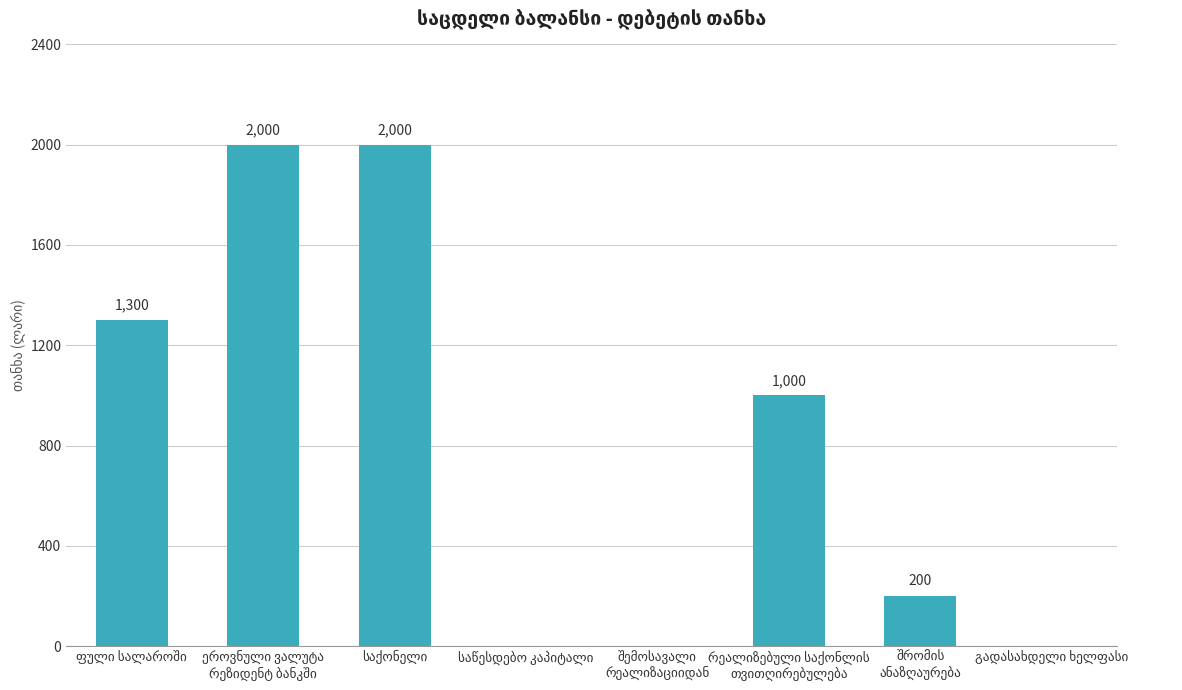

How many values are between 0 and 2000?

8